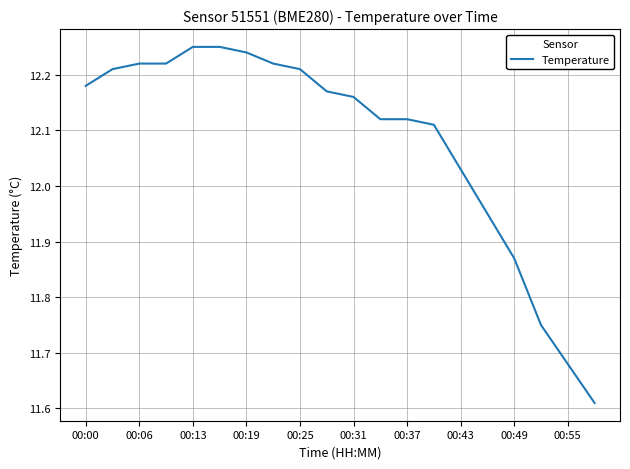

What is the difference between the maximum and minimum values?

0.6